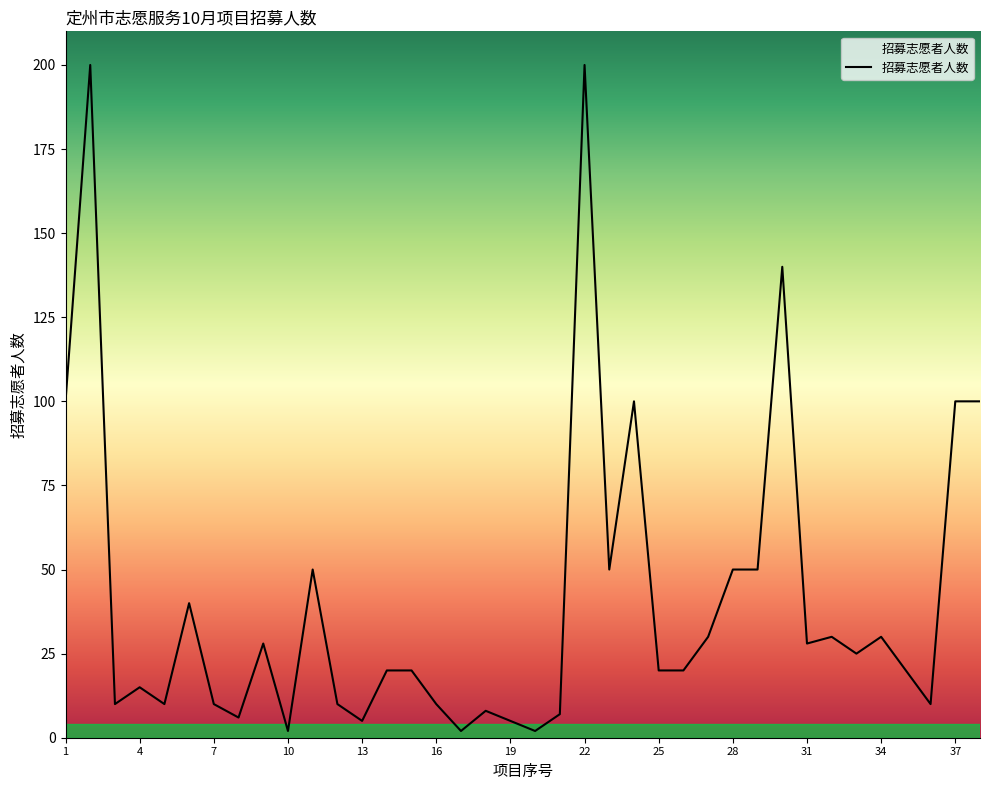

What is the maximum value shown in the chart?

200